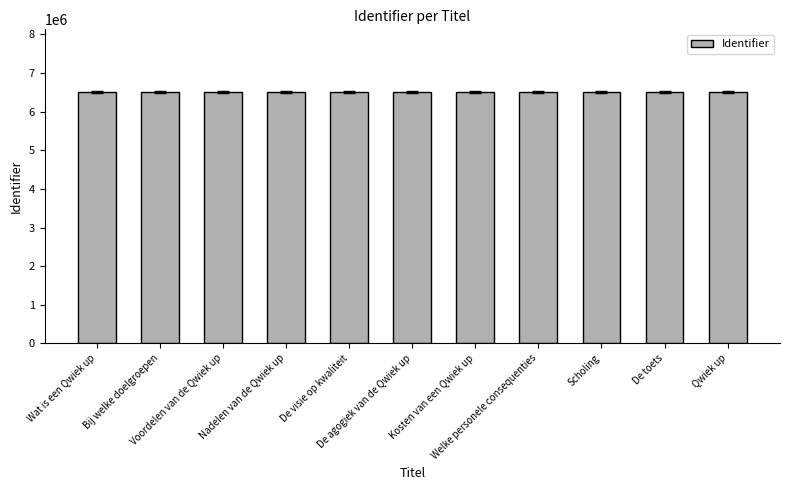

What is the maximum value shown in the chart?

6506588